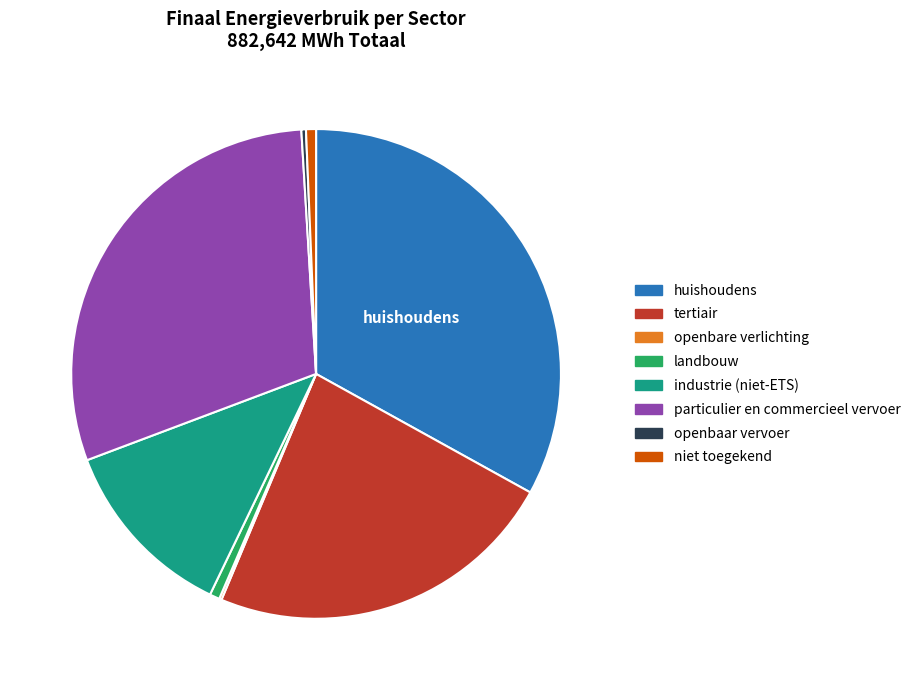

Does industrie (niet-ETS) account for over 50% of the chart?

No